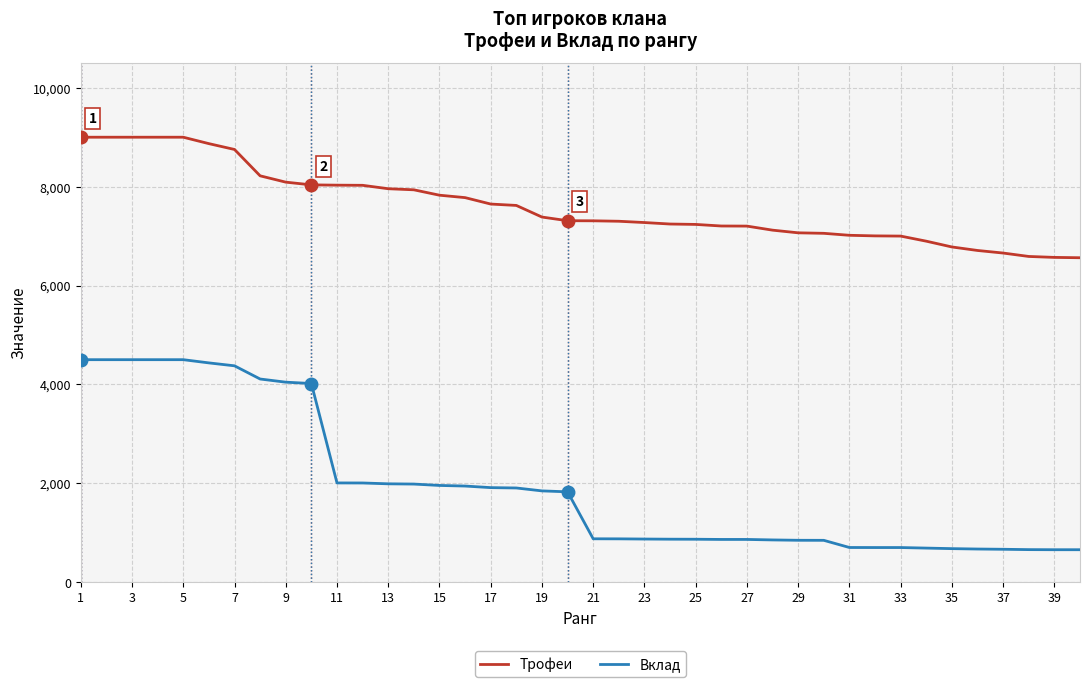

What is the highest value of the Вклад series?

4500